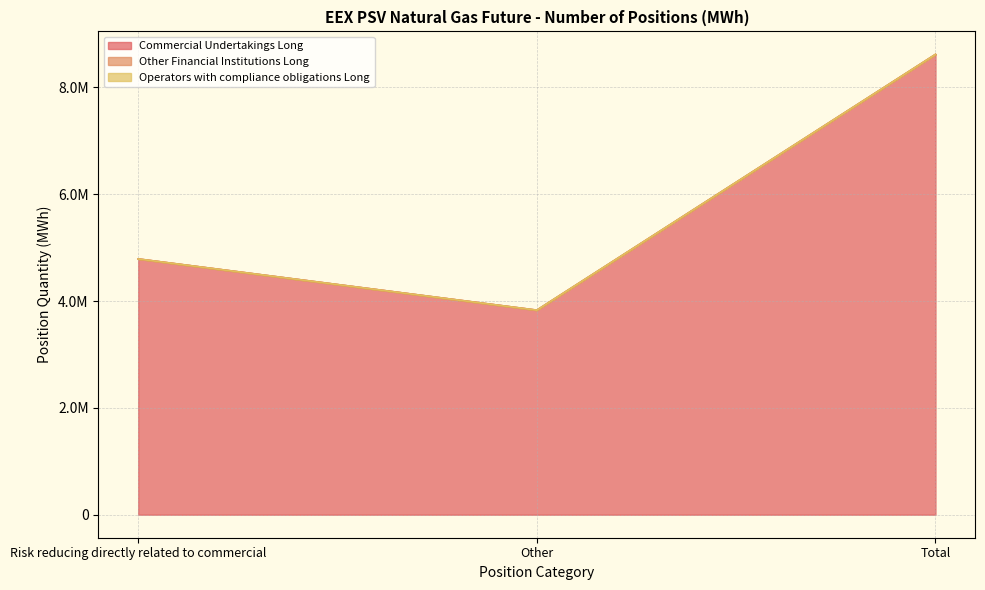

Which series has the largest range (max minus min)?

Commercial Undertakings Long